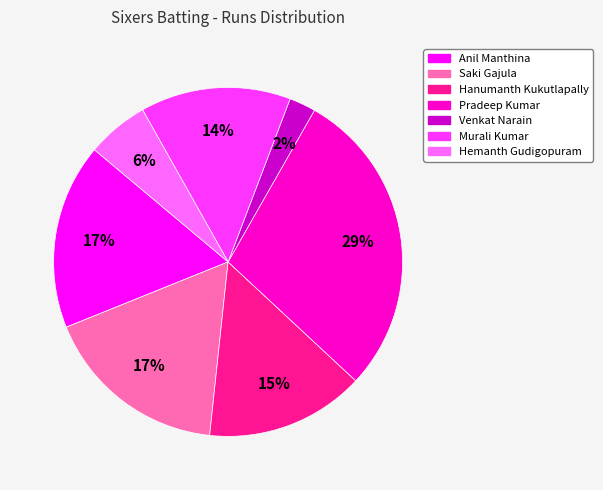

To the nearest percent, what percentage of the pie is Hanumanth Kukutlapally?

15%